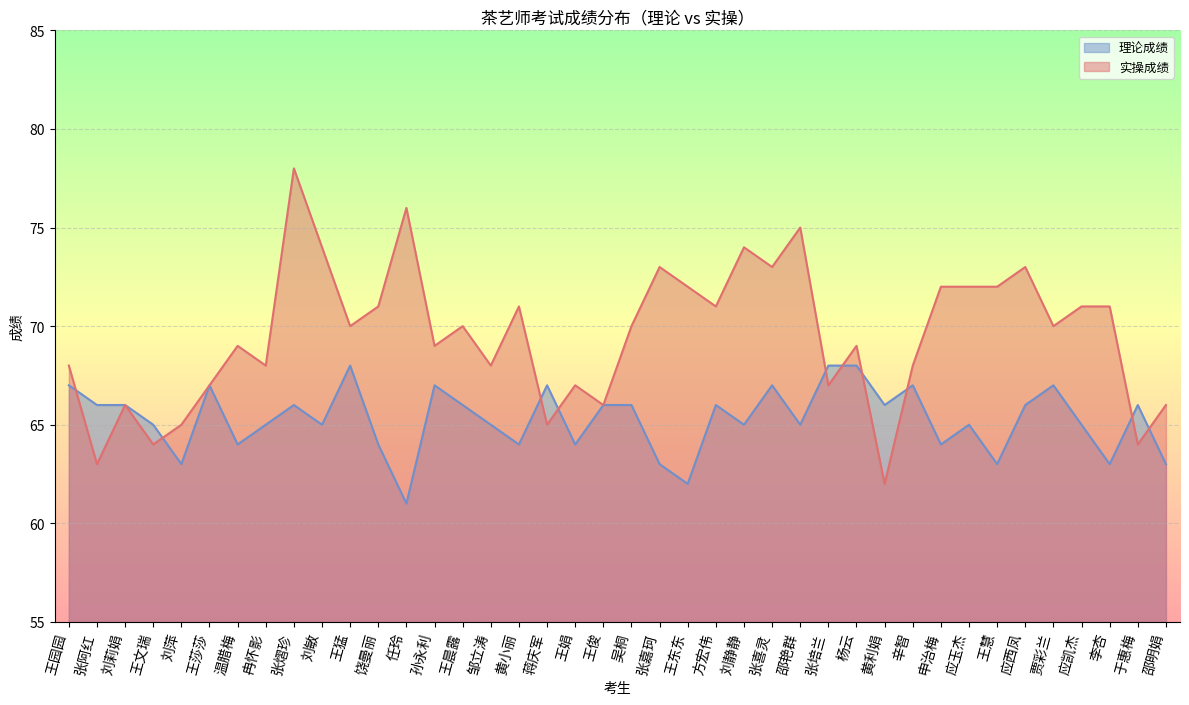

Rank the series by their average value, from lowest to highest.

理论成绩, 实操成绩